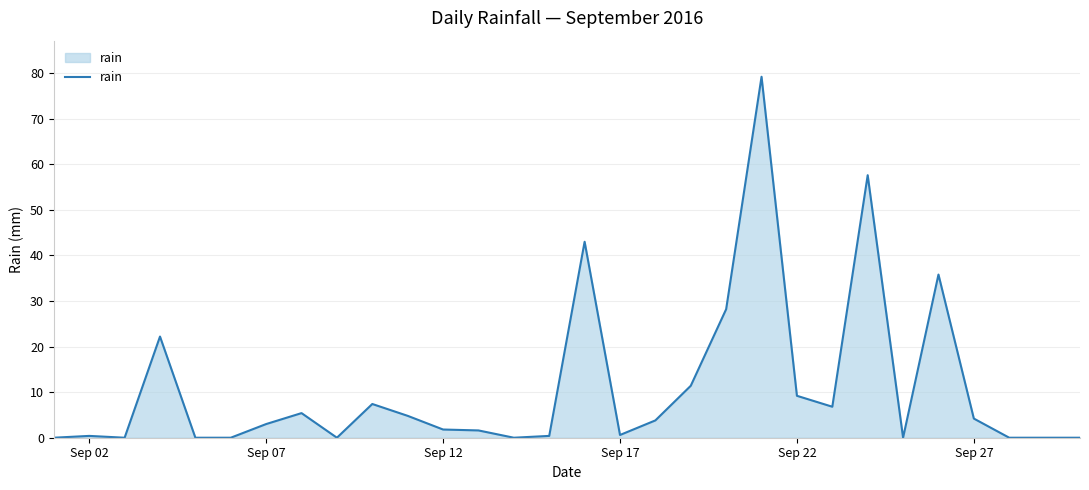

What is the maximum value shown in the chart?

79.2